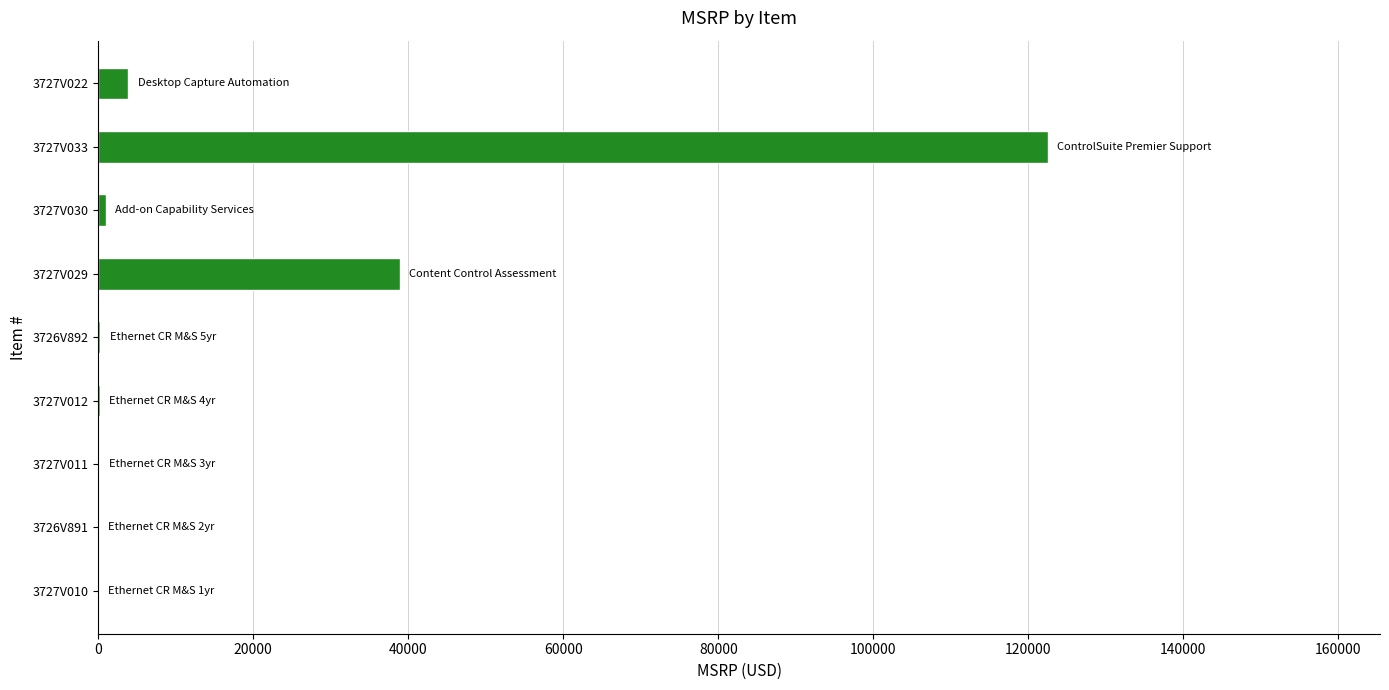

Is it true that the value at 3727V033 is 211862.5?

False